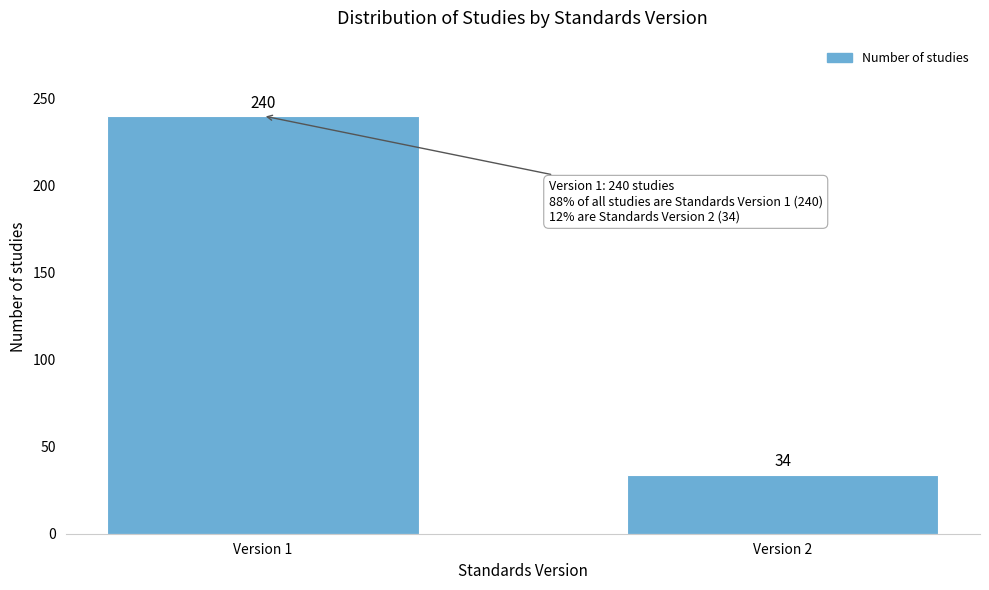

Reading right to left, what are all the values shown in this chart?

Version 2=34	Version 1=240